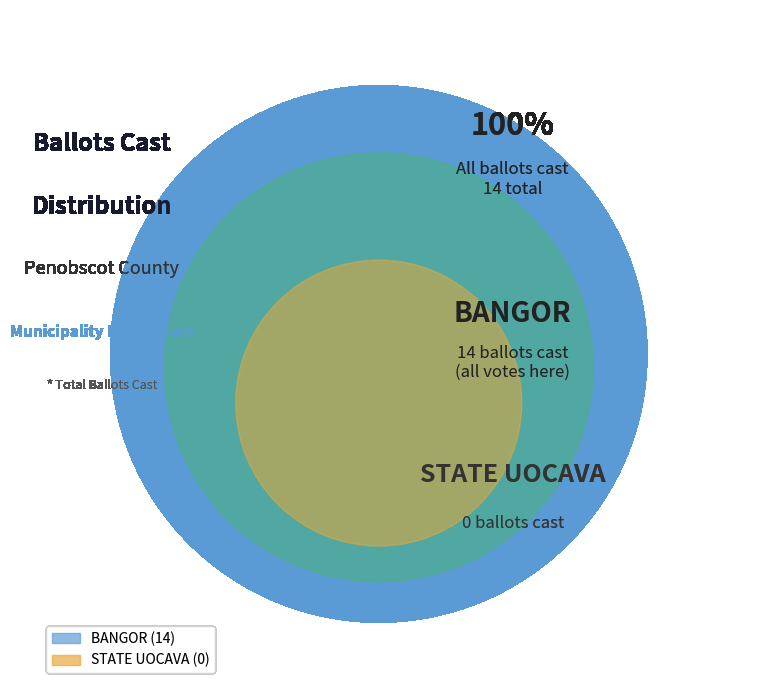

To the nearest percent, what is the difference between the largest and smallest slice percentages?

100%